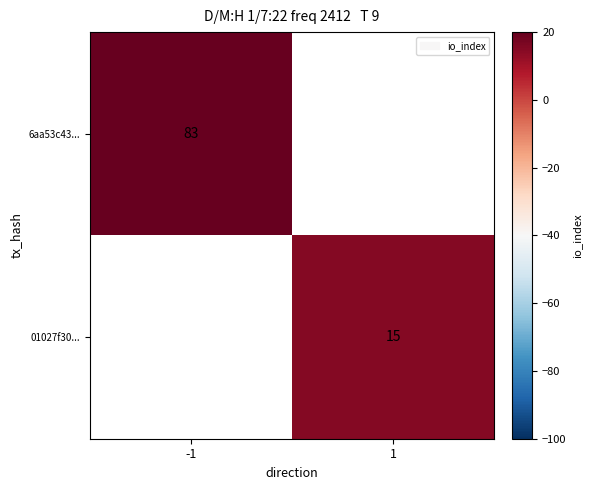

Is it true that 6aa53c43... equals 83 at -1?

True